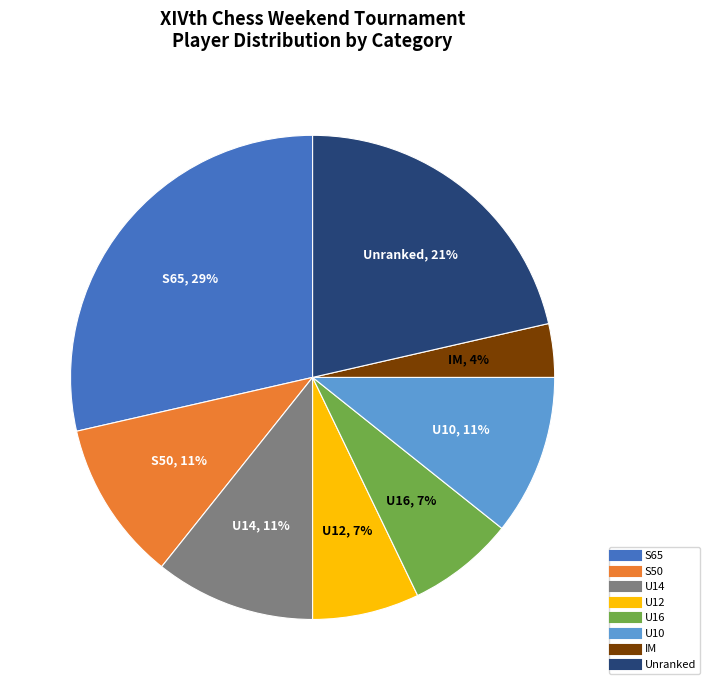

Is there any slice that represents more than half of the pie?

No